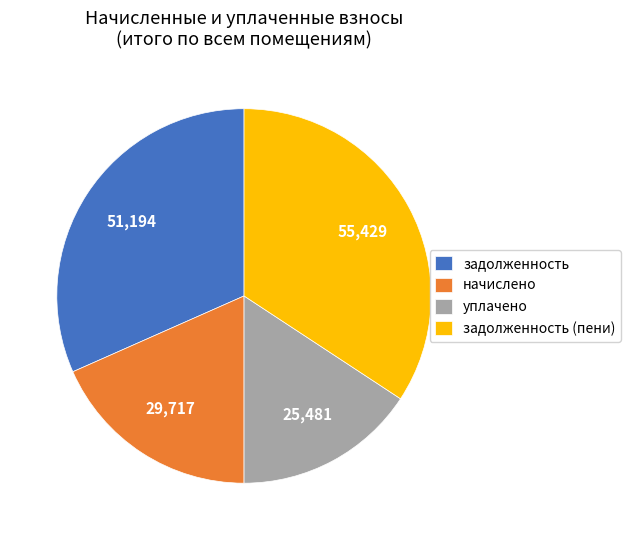

Is it true that задолженность (пени) is 34% of the pie?

True